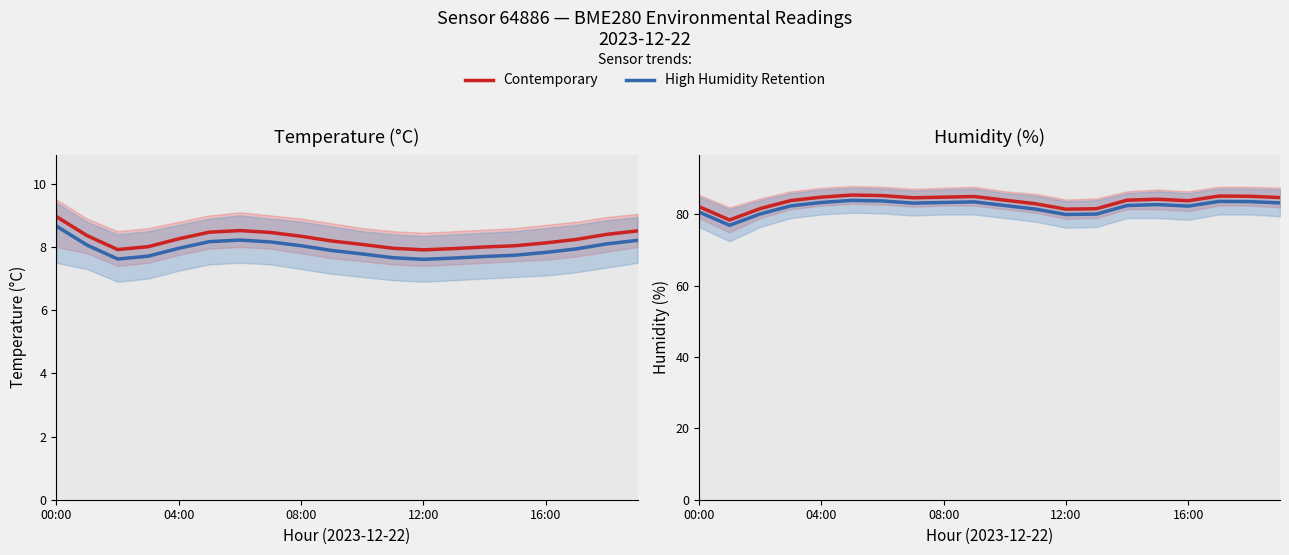

Does the chart display data point markers on the line(s)?

No